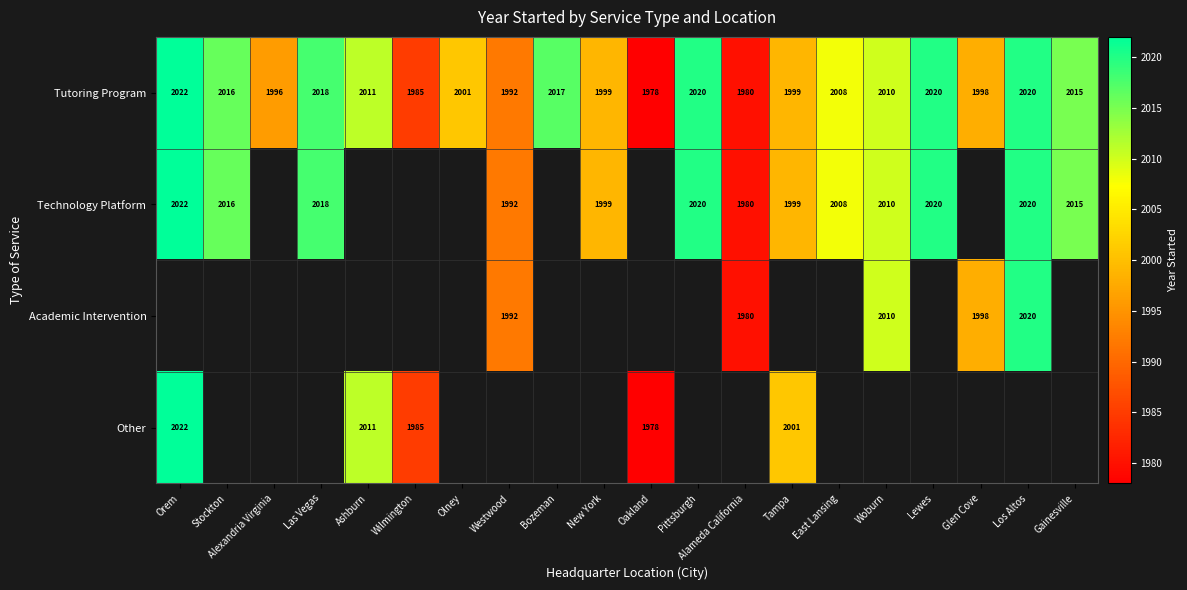

Is it true that Academic Intervention equals 3531.4 at Glen Cove?

False